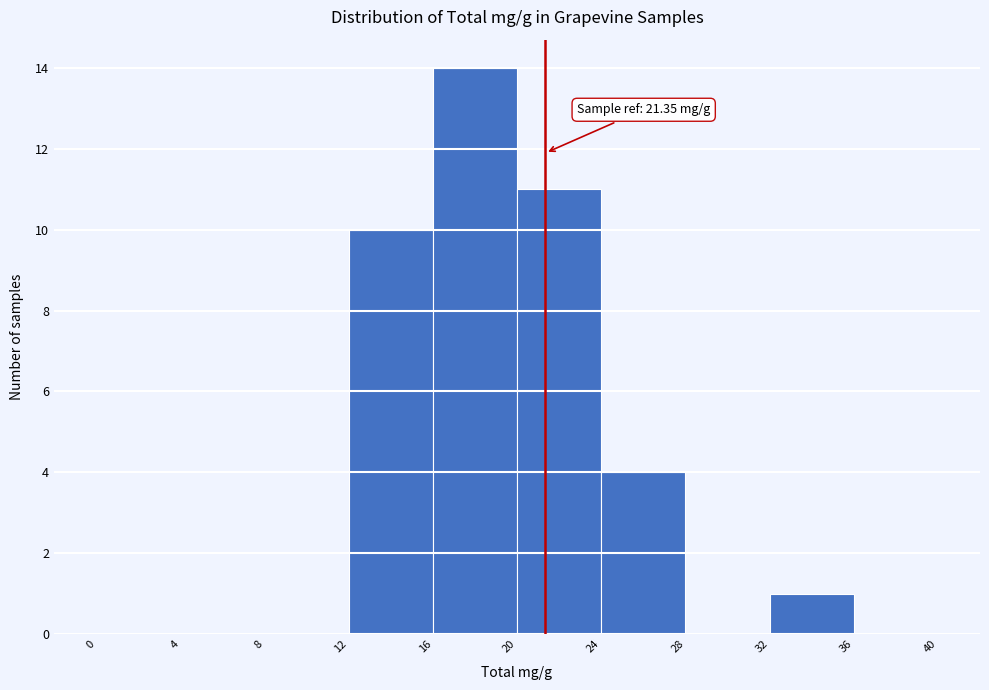

Which range on the x-axis has the tallest bar?

16 to 20